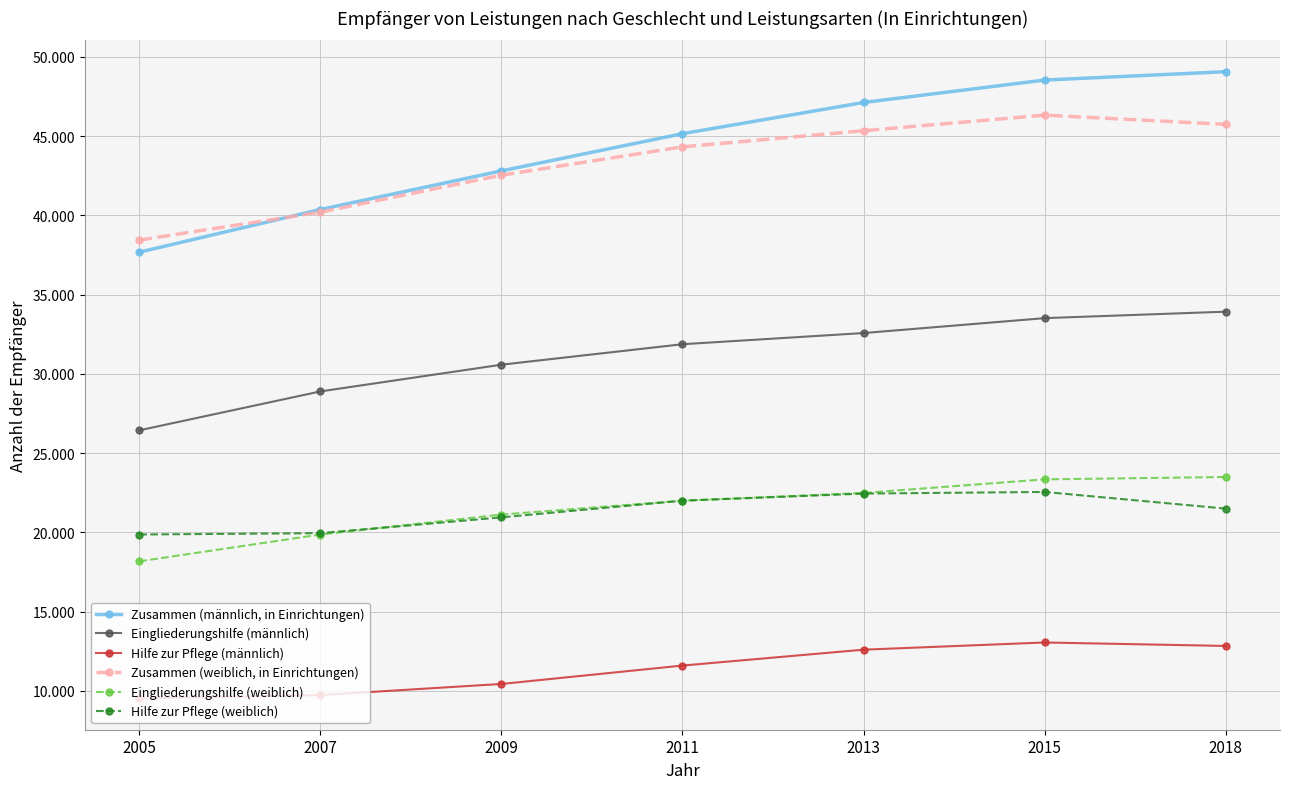

Does the chart have visible grid lines?

Yes